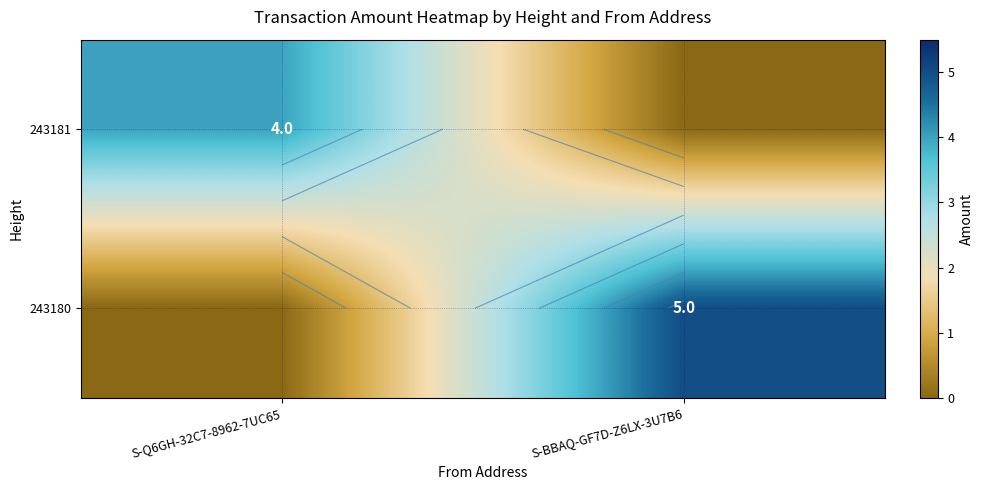

What is the average value of the 243180 series?

2